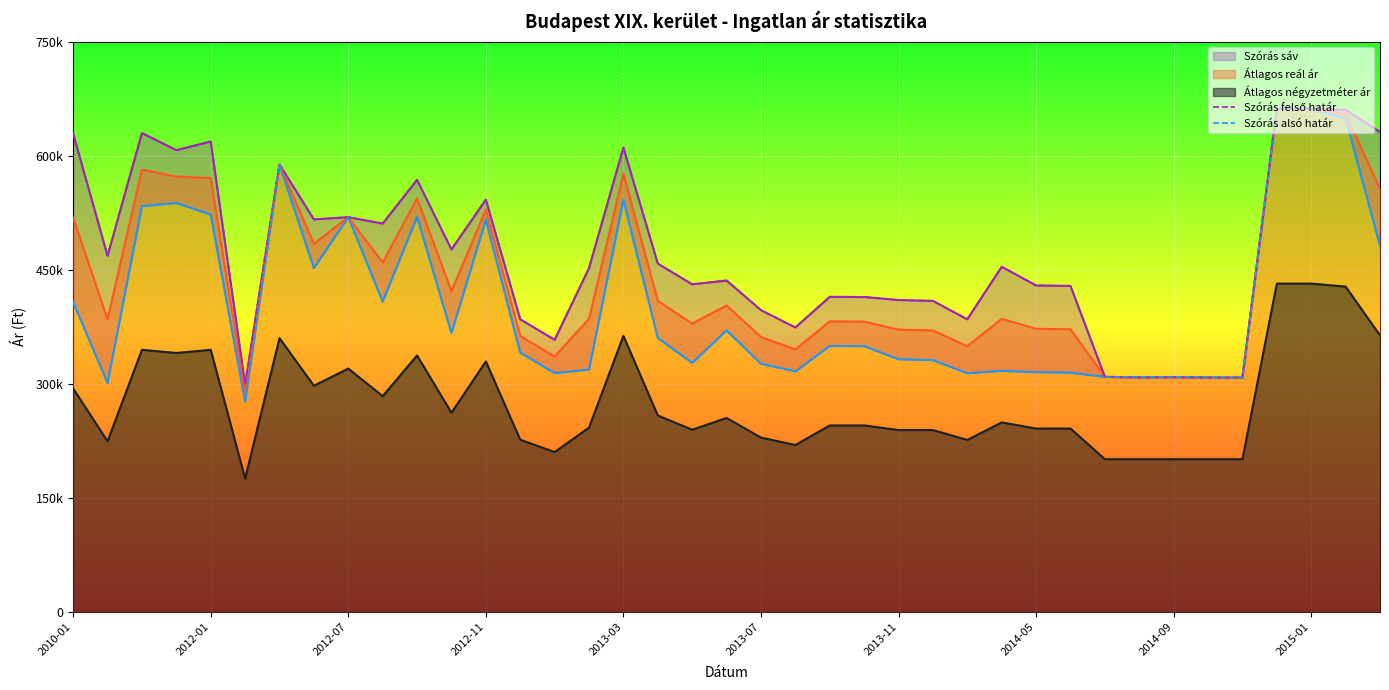

True or false: Szórás alsó határ has a value of 332264 at 24.

True